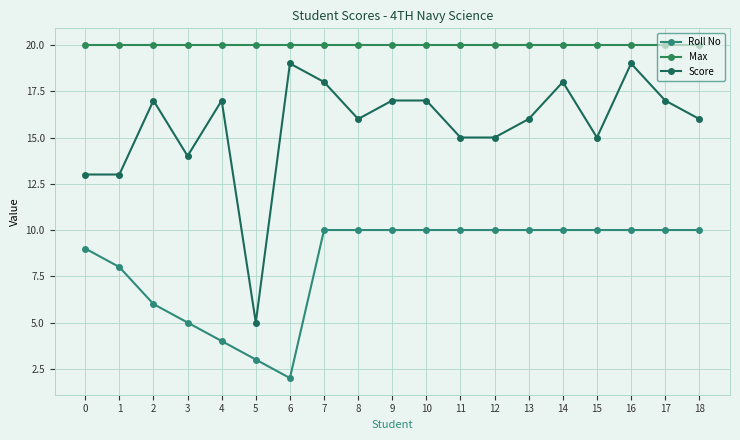

What is the value of the Max point at the 19th from the left?

20